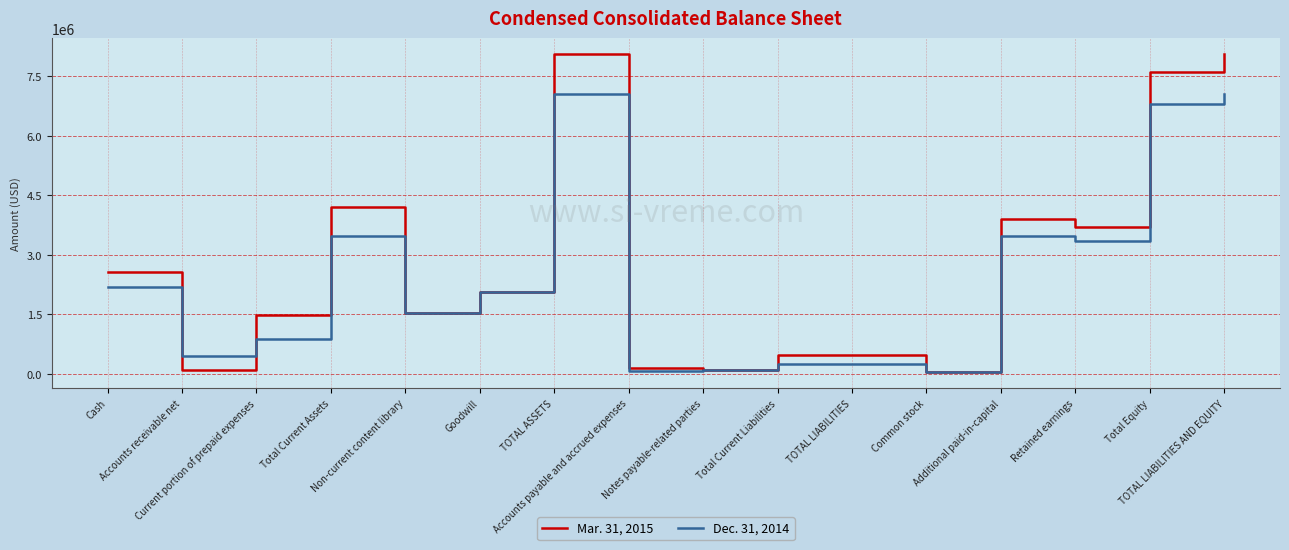

Which series has the largest total across all categories?

Mar. 31, 2015